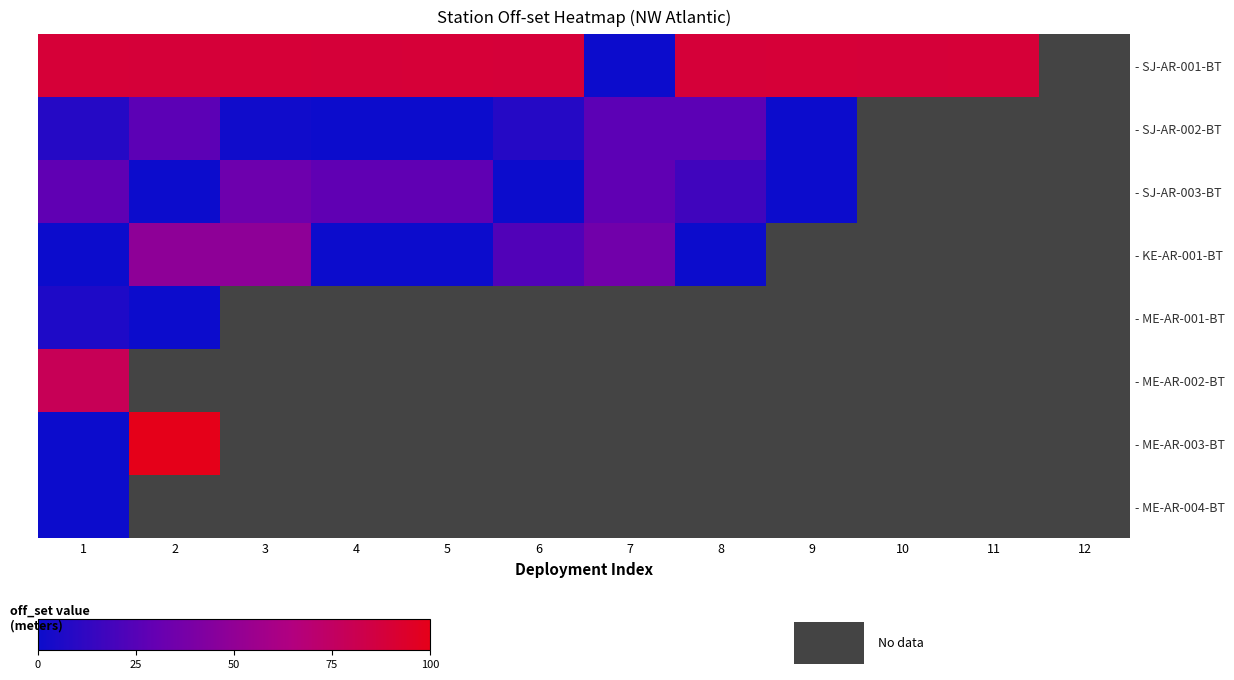

Rank the series by their maximum value, from highest to lowest.

- ME-AR-003-BT, - SJ-AR-001-BT, - ME-AR-002-BT, - KE-AR-001-BT, - SJ-AR-003-BT, - SJ-AR-002-BT, - ME-AR-001-BT, - ME-AR-004-BT